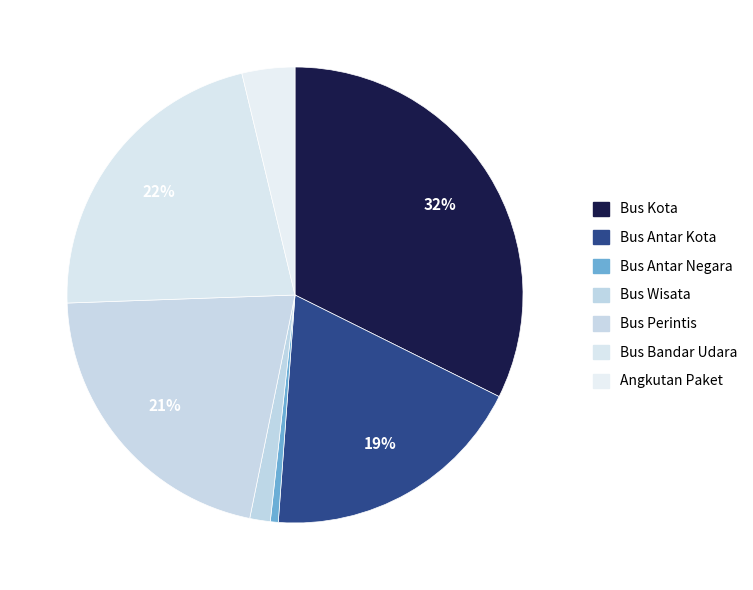

What percentage is NOT represented by Bus Kota?

67.6%